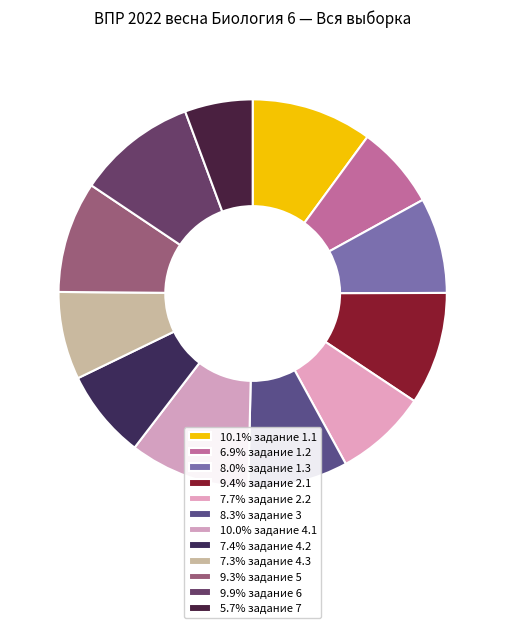

Which category has the biggest portion of the pie?

1.1